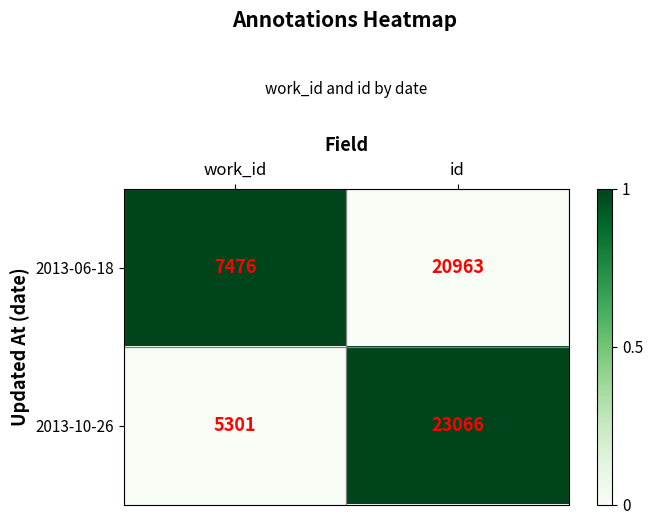

What is the total value across all series at work_id?

12777